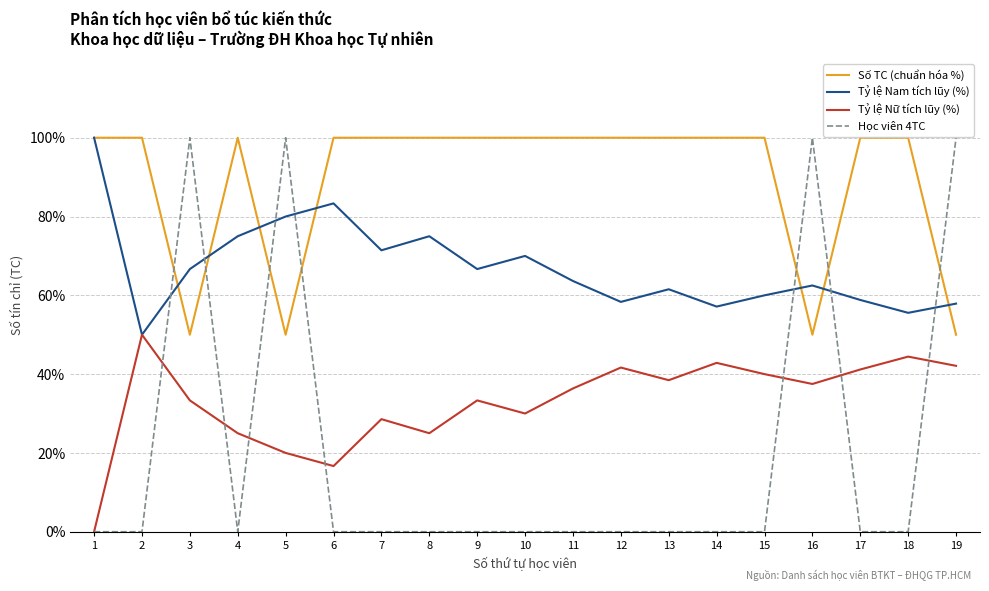

Rank the series at 9 from highest to lowest value.

Số TC (chuẩn hóa %), Tỷ lệ Nam tích lũy (%), Tỷ lệ Nữ tích lũy (%), Học viên 4TC